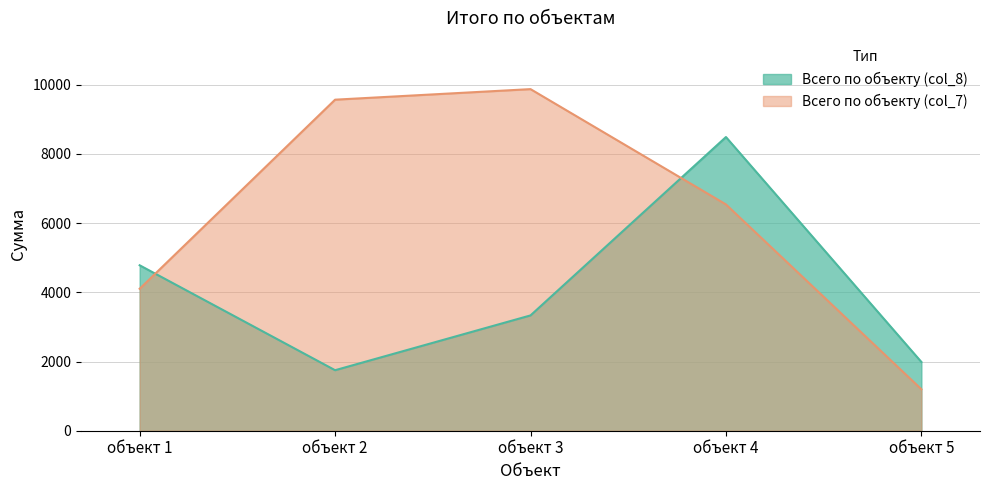

At which category is the sum across all series the highest?

объект 4